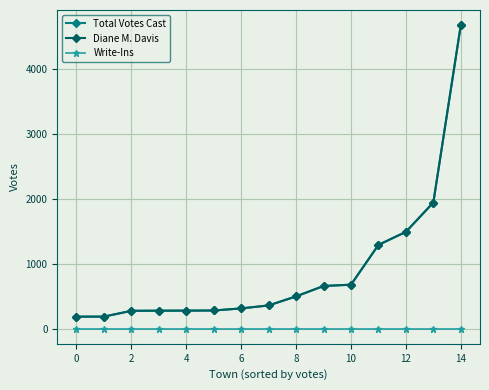

Rank the series by their maximum value, from lowest to highest.

Write-Ins, Total Votes Cast, Diane M. Davis